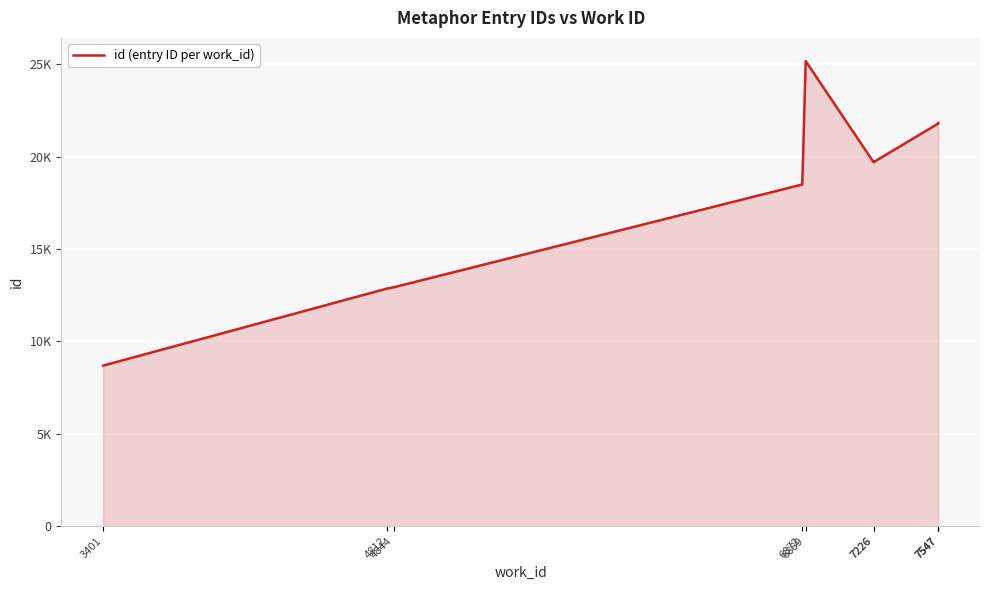

At which category does the chart reach its minimum across all series?

3401